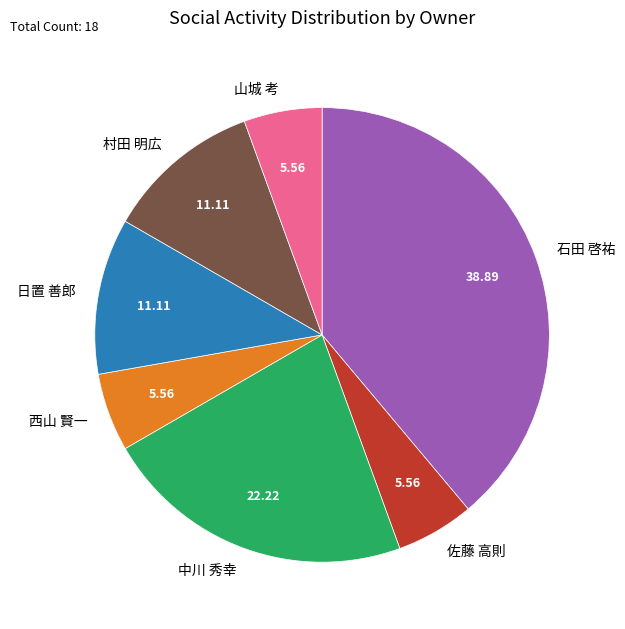

Which has a higher value, 佐藤 高則 or 日置 善郎?

日置 善郎